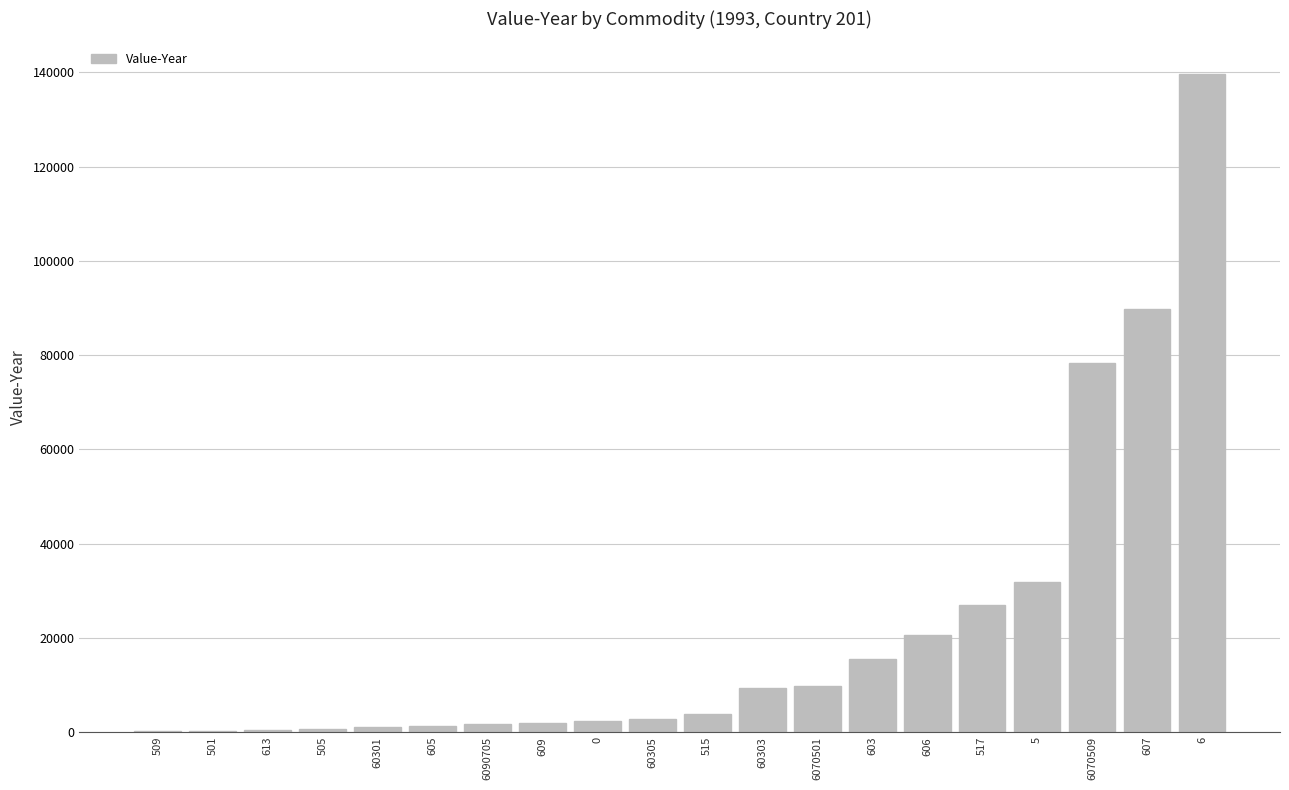

At which label is the value closest to 69917?

6070509